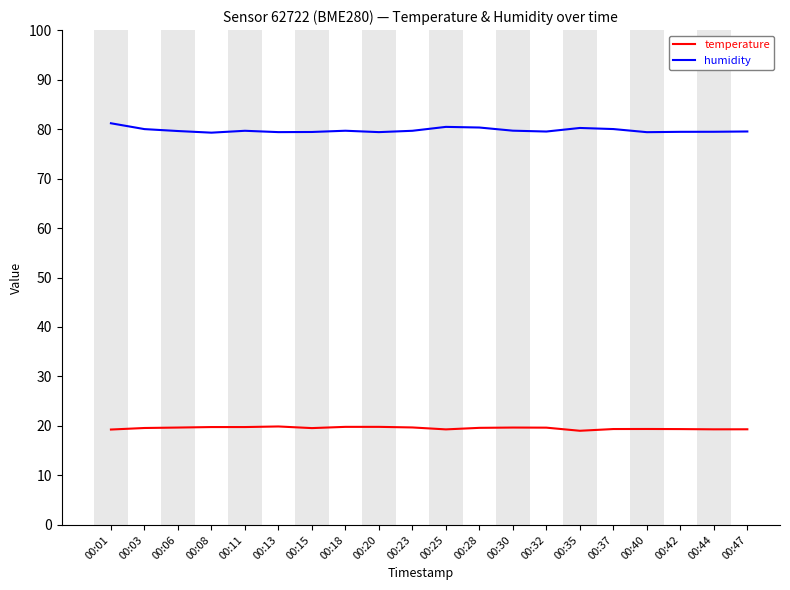

What is the greatest value displayed?

81.2